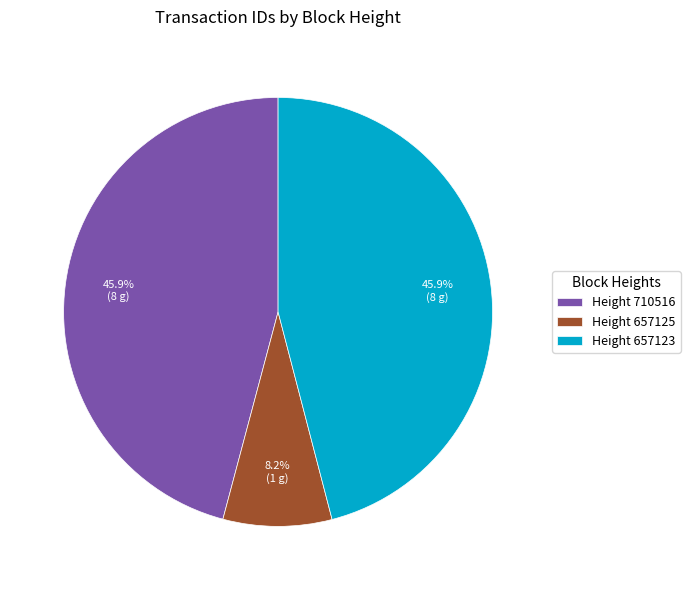

Which slice is the smallest?

Height 657125